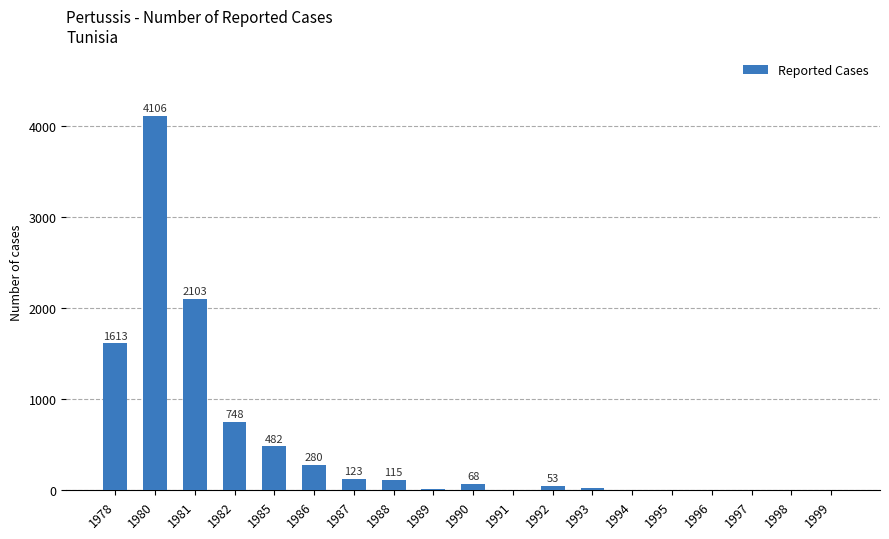

At which category does the chart reach its peak across all series?

1980